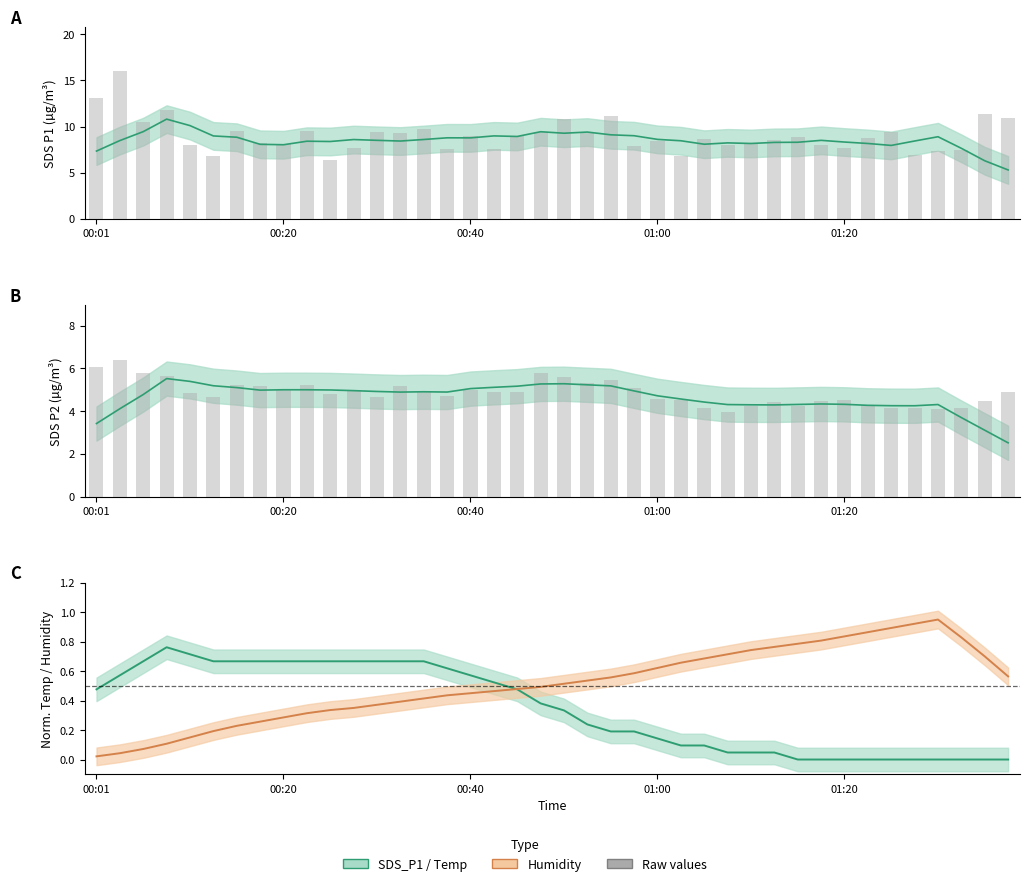

How many values in the SDS_P2 series are below 4?

4